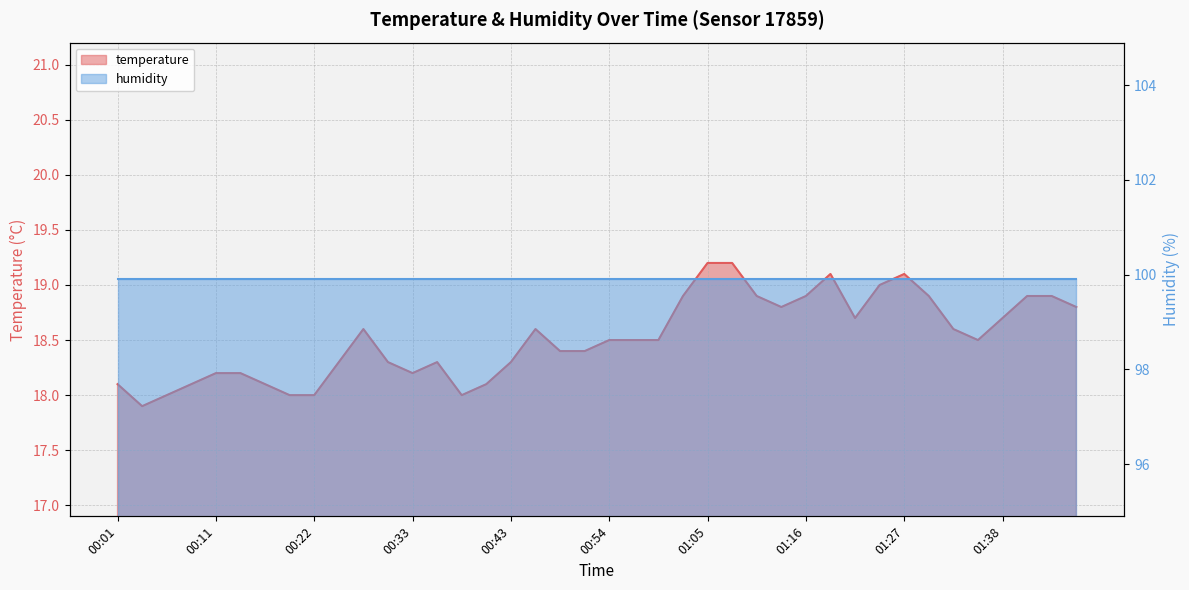

What is the sum of the values at 00:59 and 00:48?

36.9